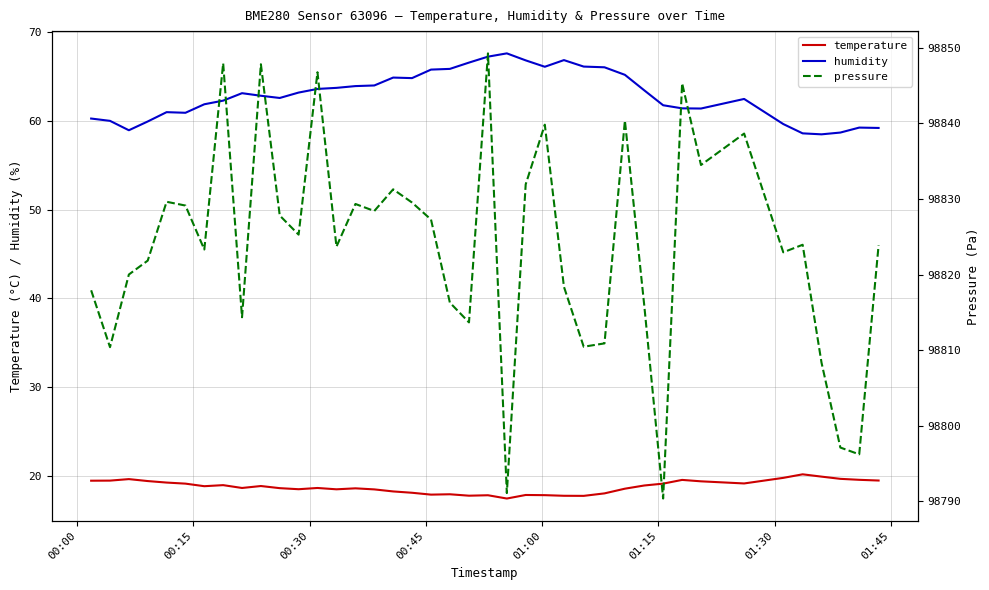

What is the sum of all humidity values?

2517.5